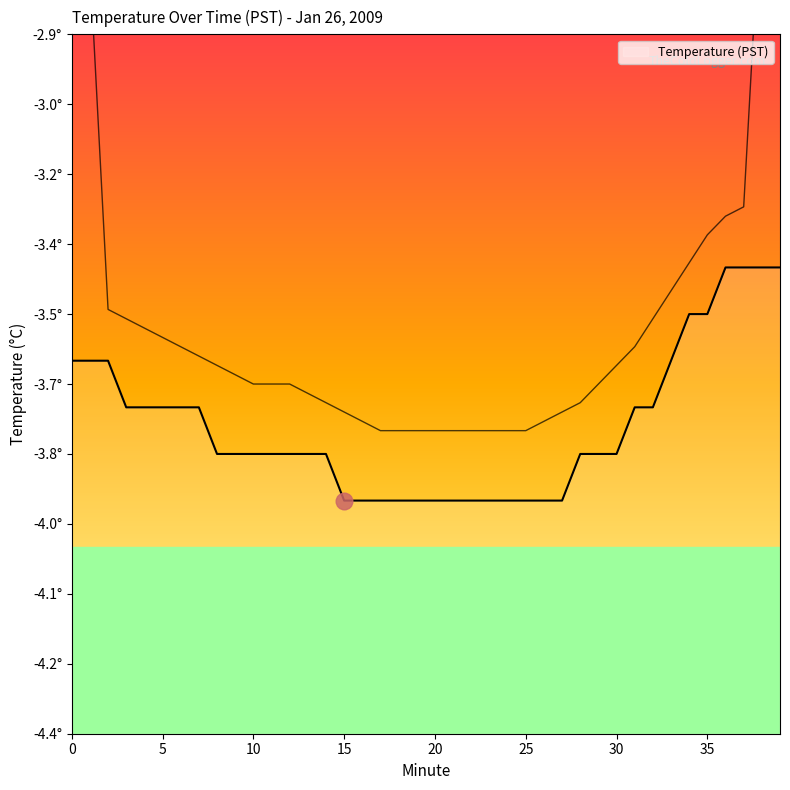

What is the change in value from 15 to 37?

+0.5